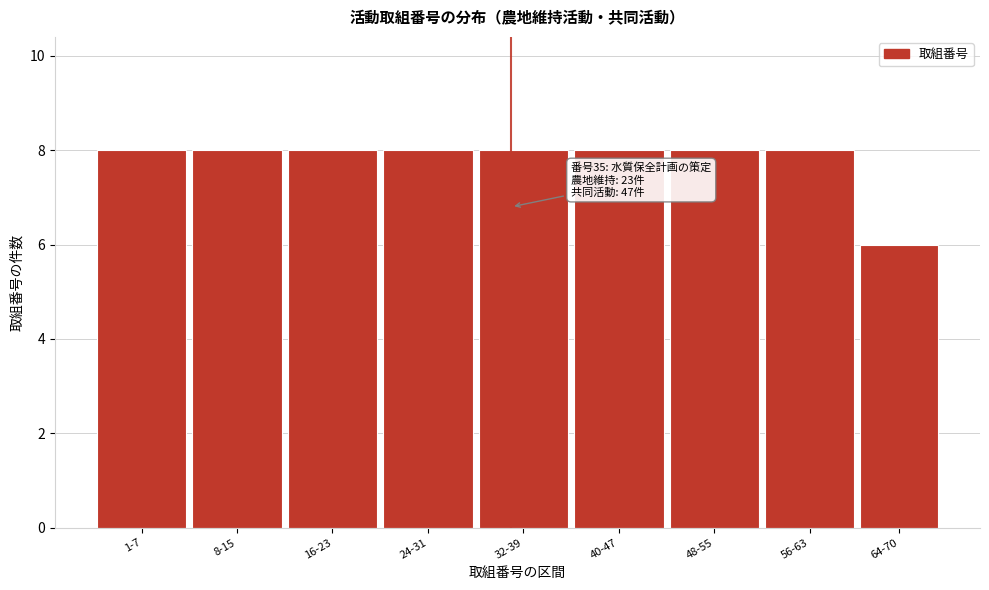

Reading right to left, extract all data points from this chart.

64-70=6	56-63=8	48-55=8	40-47=8	32-39=8	24-31=8	16-23=8	8-15=8	1-7=8